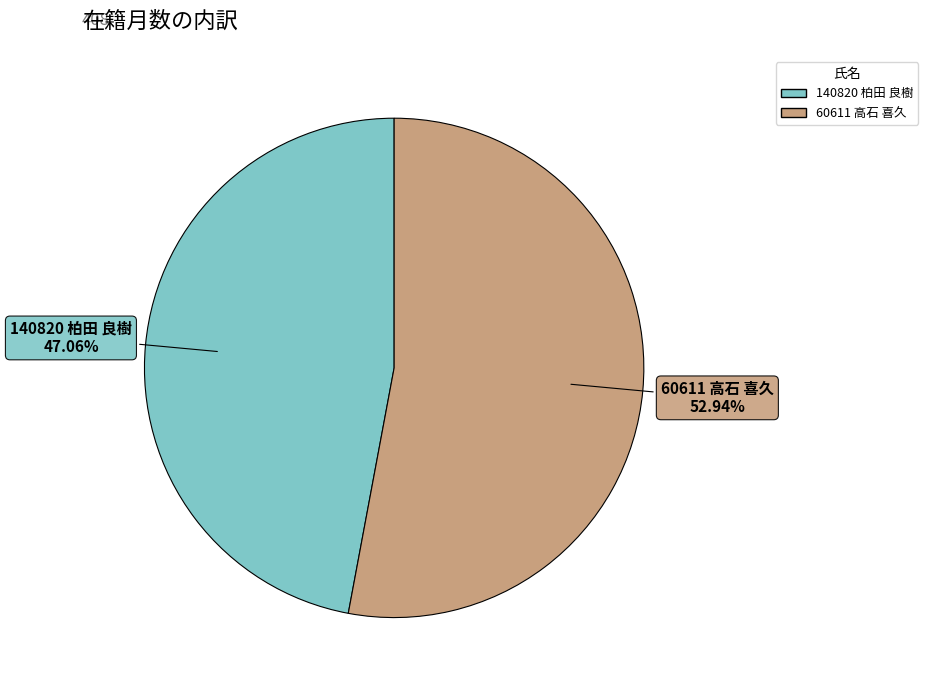

Which slice is the smallest?

140820 柏田 良樹